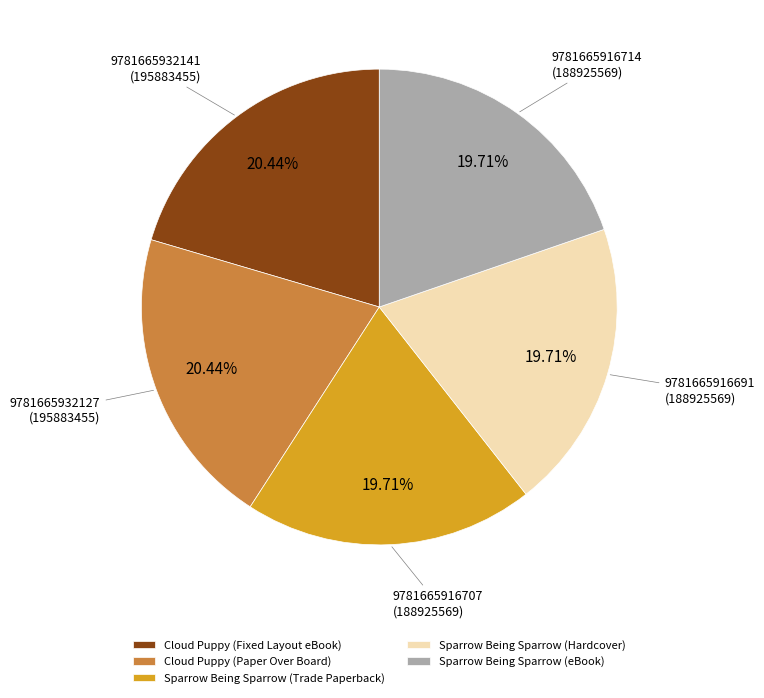

Between Sparrow Being Sparrow (Trade Paperback) and Cloud Puppy (Paper Over Board), which is larger?

Cloud Puppy (Paper Over Board)